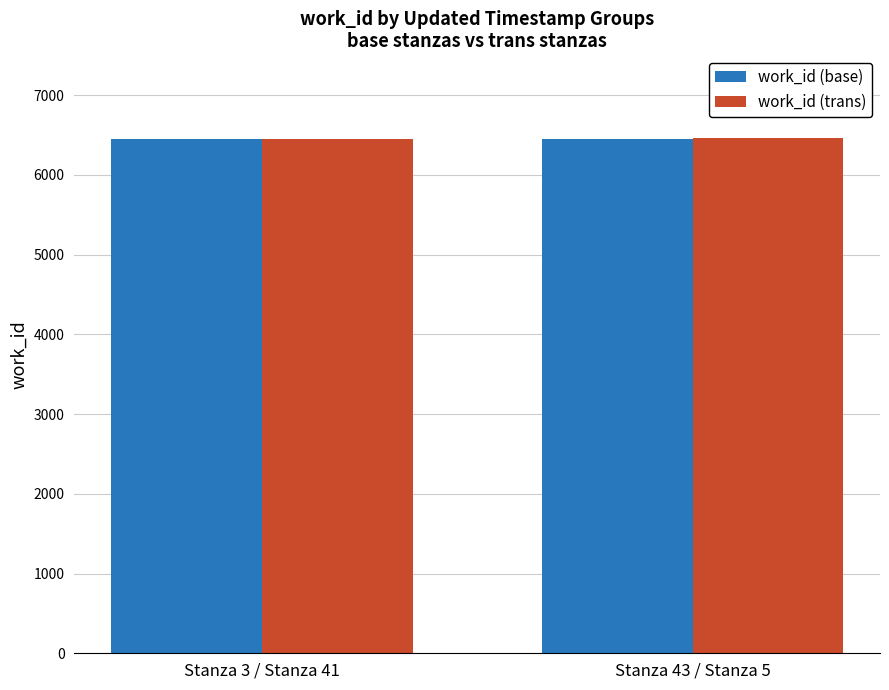

What is the total value across all series at Stanza 43 / Stanza 5?

12913